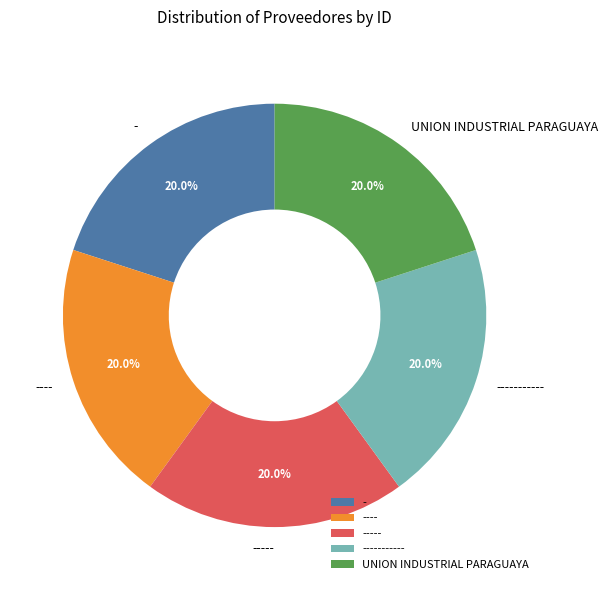

How much of the chart is everything except -?

80.0%